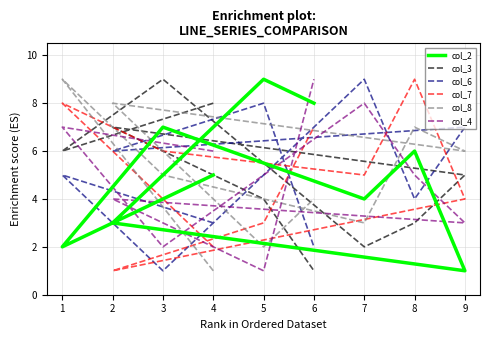

What is the minimum value for col_3?

1